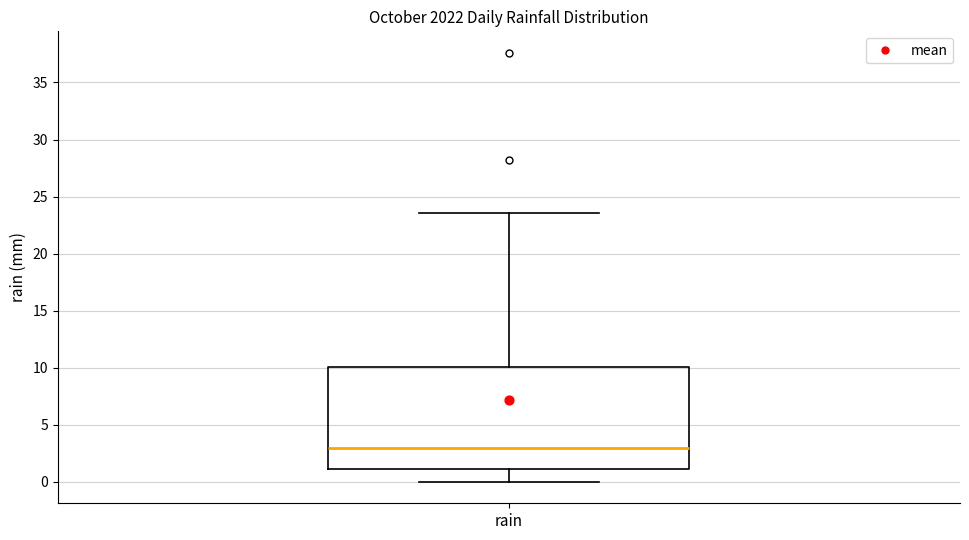

Transcribe this box plot: give where the median line is, the range the box spans, and where the two whiskers end, as read against the y-axis. The values are not printed on the chart, so give them approximately, as read against the axis.

median 3.0, box 1.0 to 10.0, whiskers 0.0 to 23.5